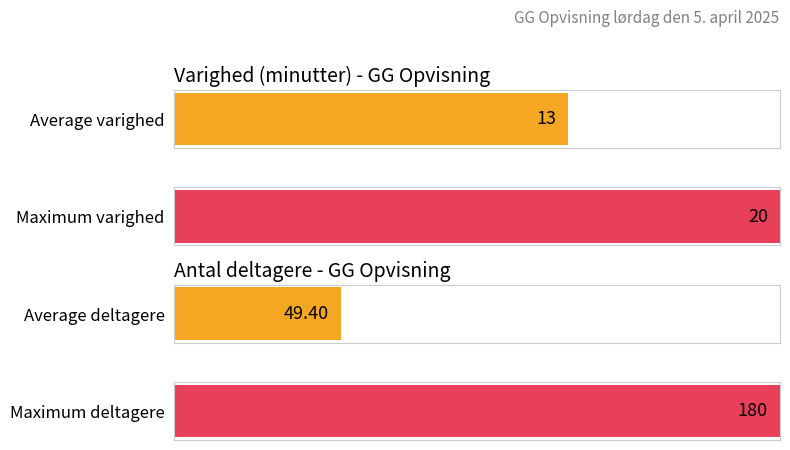

What is the highest value of the Antal deltagere series?

180